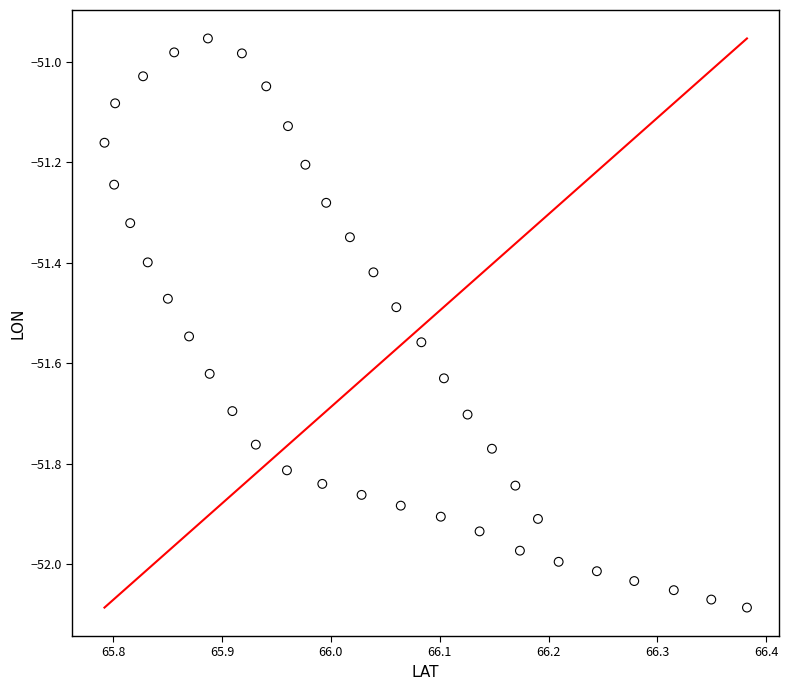

What is the range of X values (max minus min)?

0.6